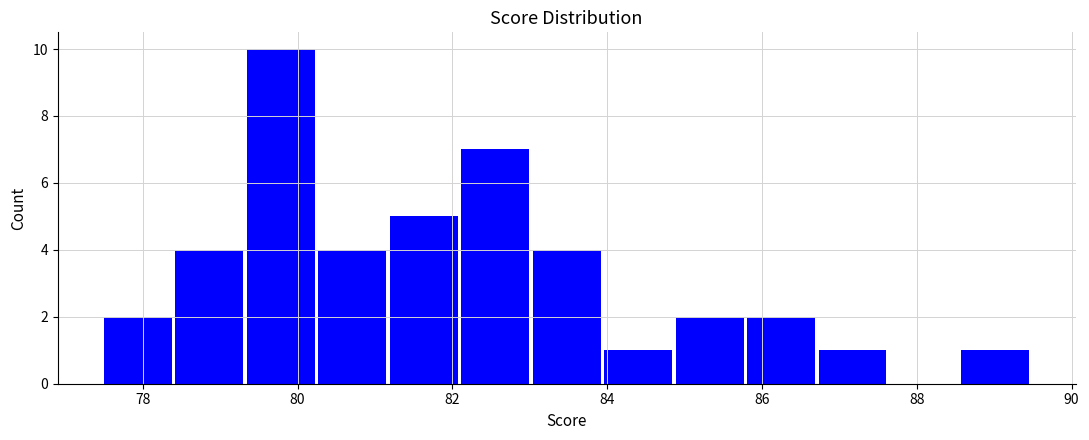

Which range on the x-axis has the tallest bar?

79.4 to 80.2